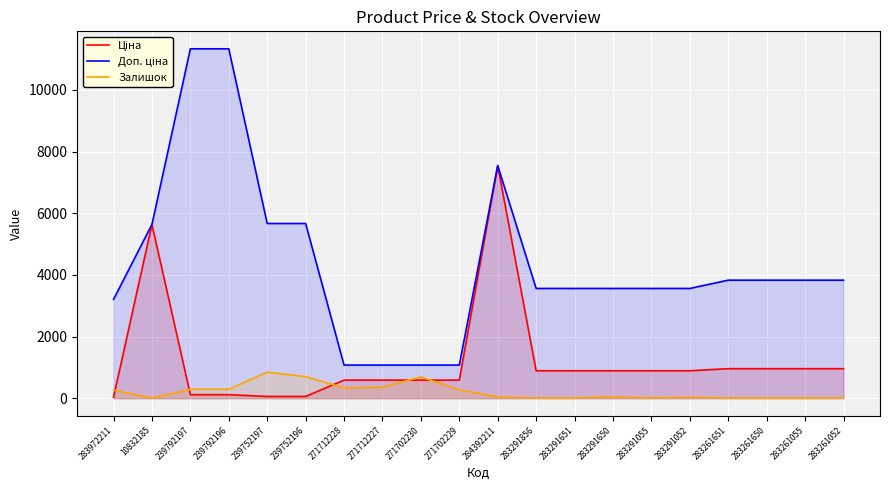

Where does the Ціна series first go above 889?

10832185